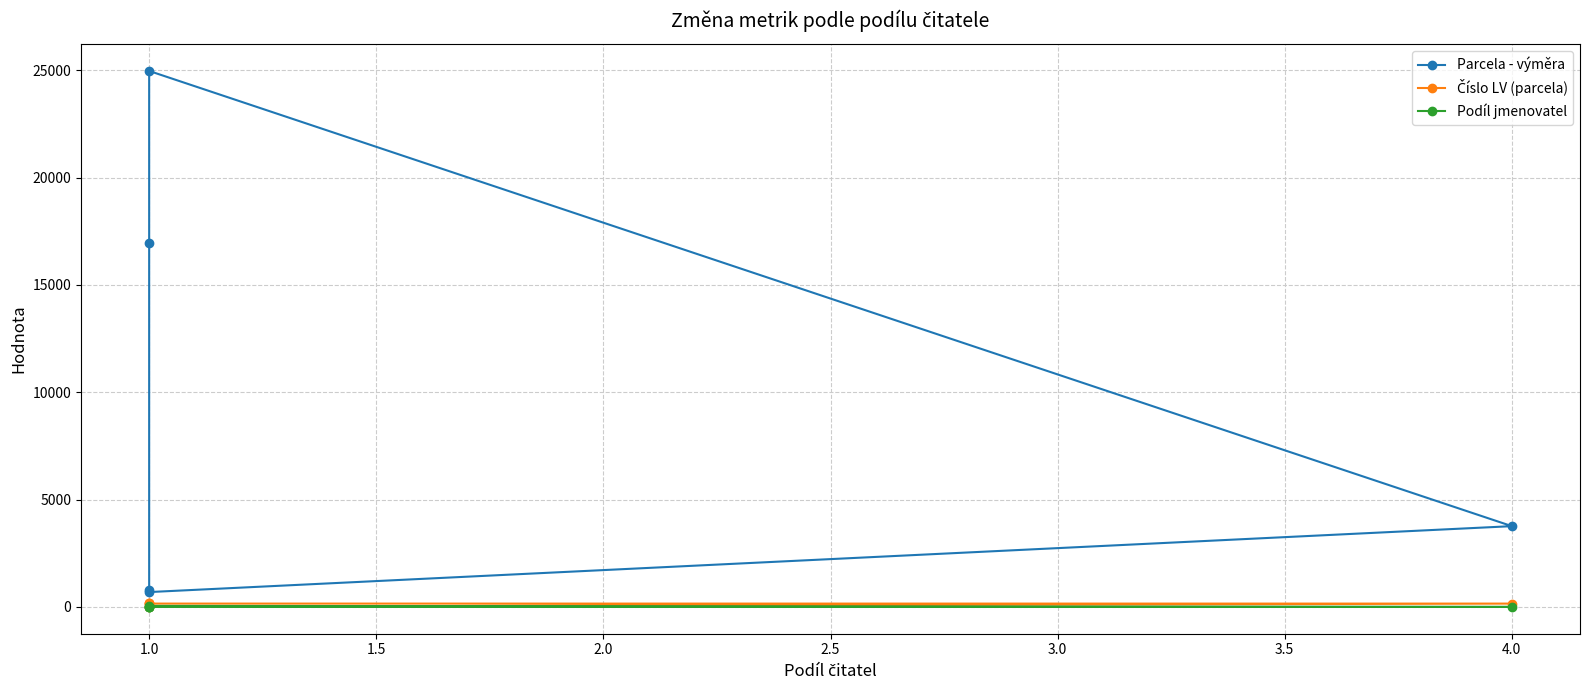

True or false: Číslo LV (parcela) has more than 1 interior local peaks.

False